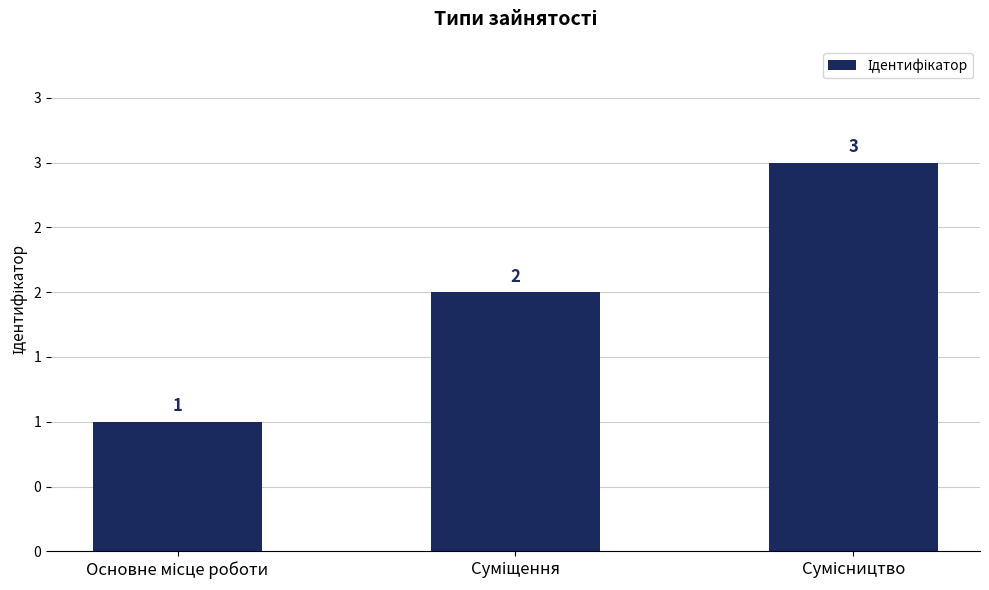

What is the sum of the values at Сумісництво and Суміщення?

5